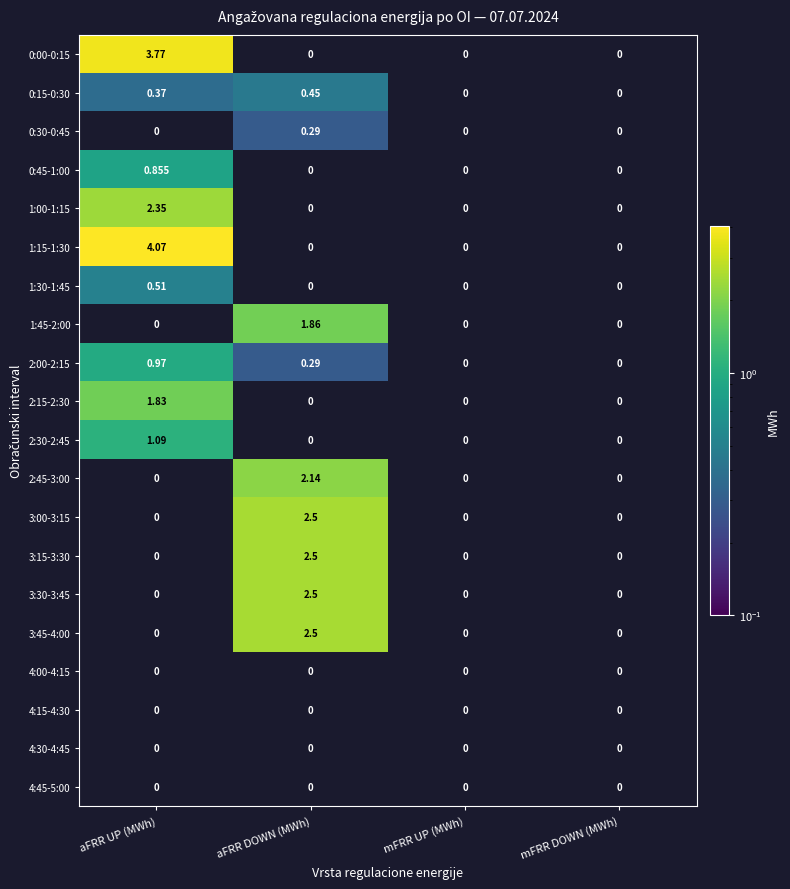

Where is 0:00-0:15 nearest to the value 3?

aFRR UP (MWh)